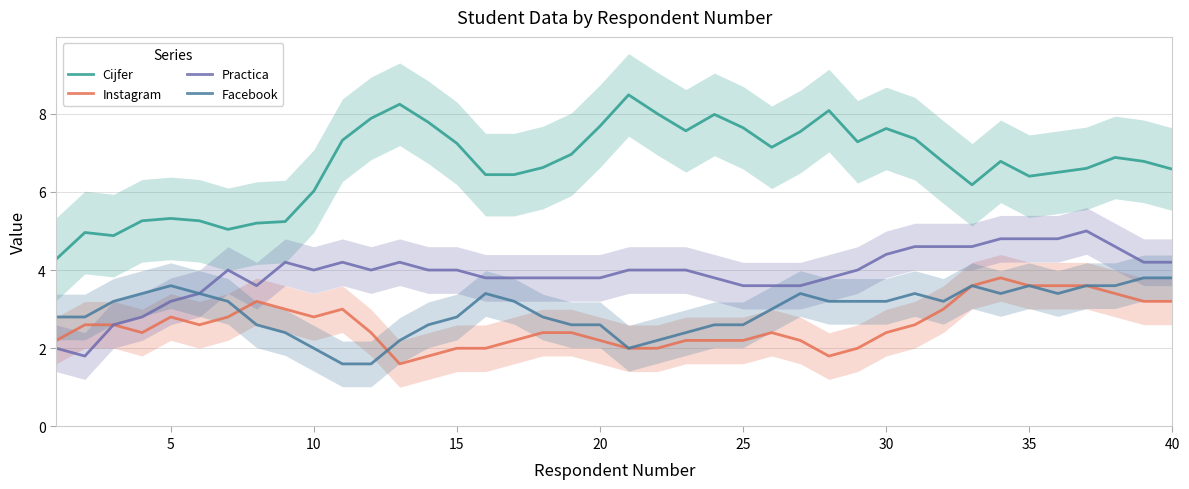

What is the lowest value of the Instagram series?

1.6